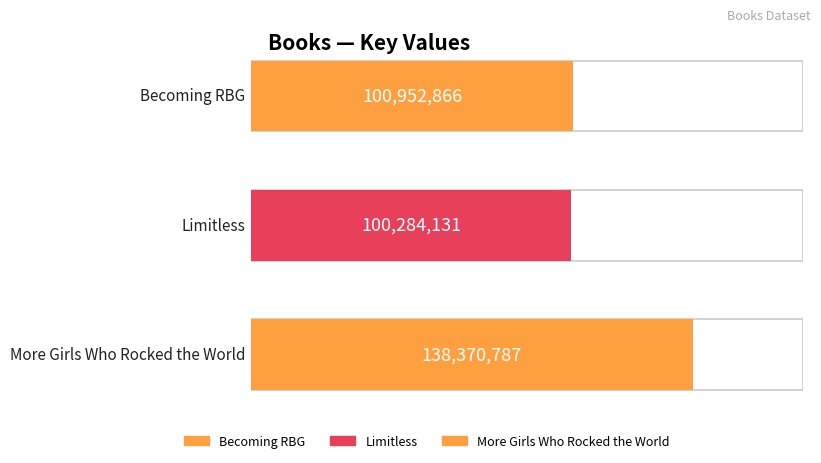

What is the change in value from Becoming RBG to Limitless?

-668735